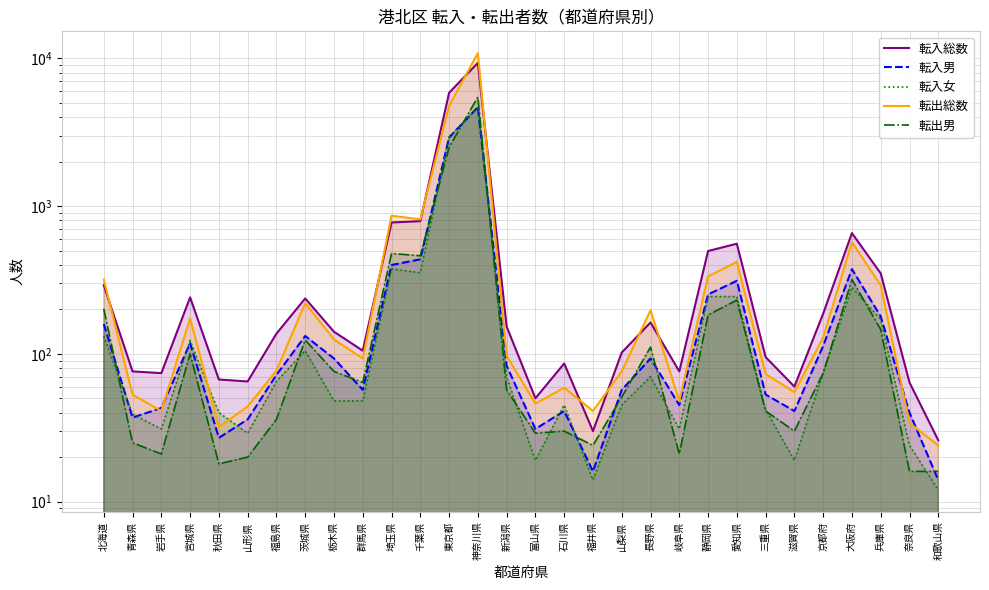

How many values in the 転出男 series are below 64?

15